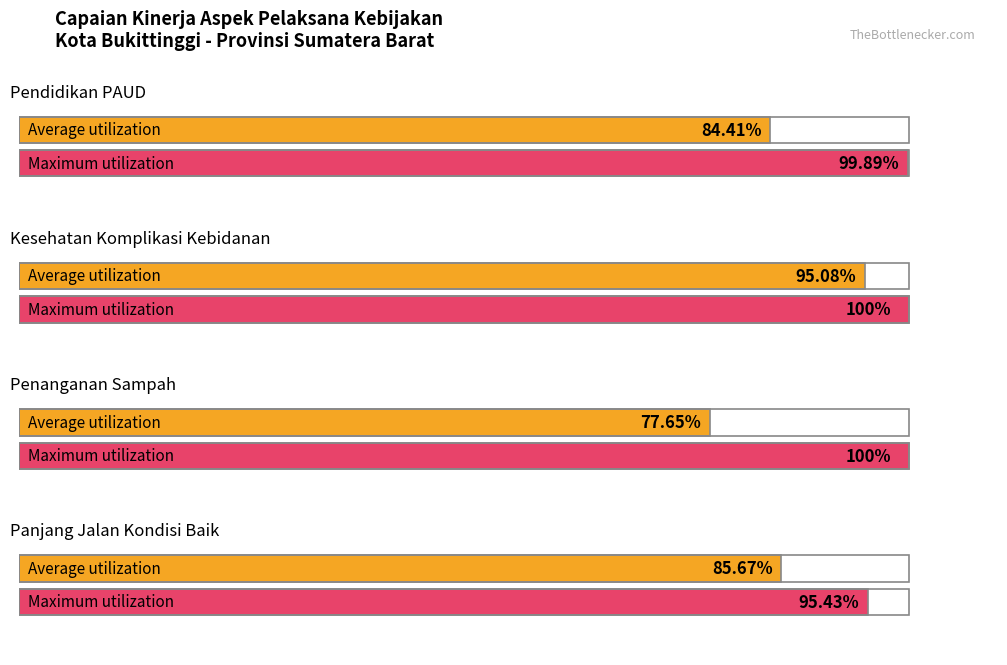

The value of Maximum utilization at Pendidikan PAUD is 99.9. True or false?

True